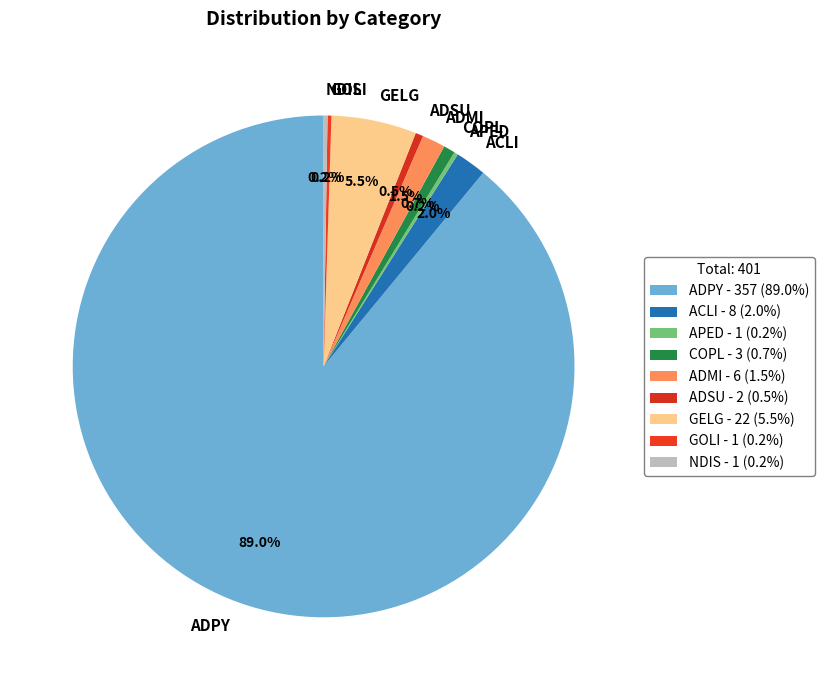

What portion of the pie excludes COPL?

99.3%